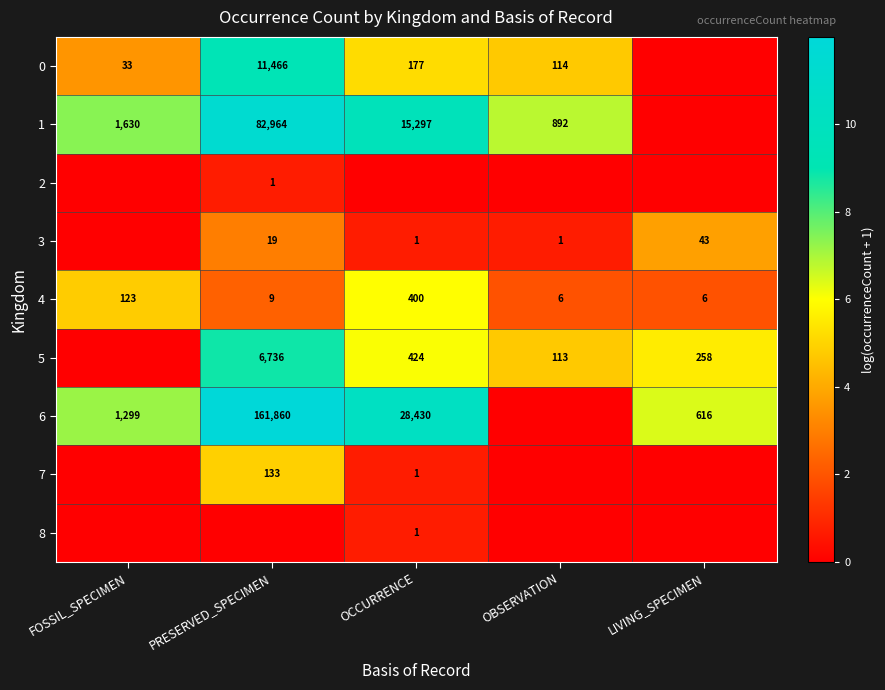

Is it true that 2 equals 1 at PRESERVED_SPECIMEN?

True